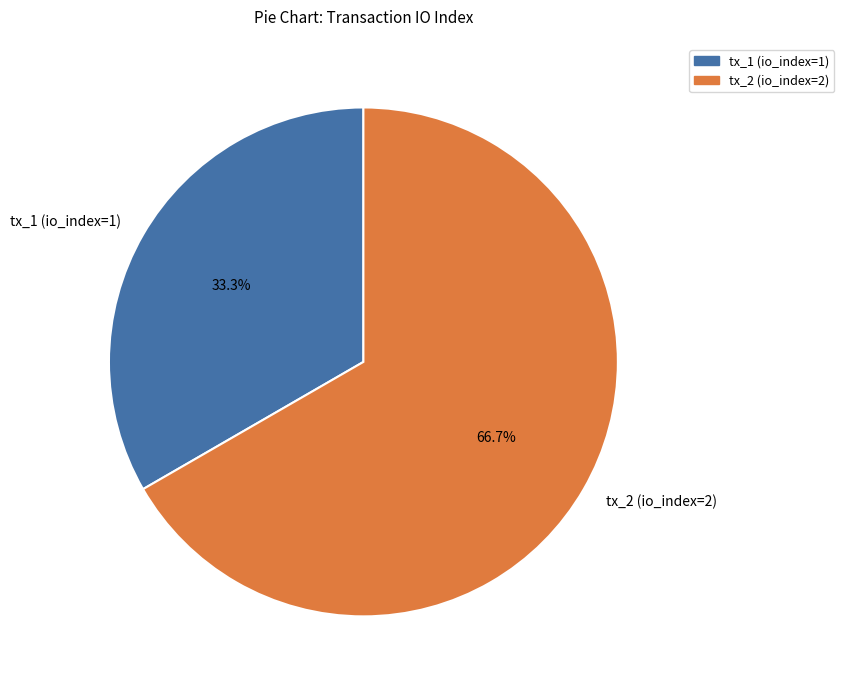

What is the largest slice in the pie chart?

tx_2 (io_index=2)